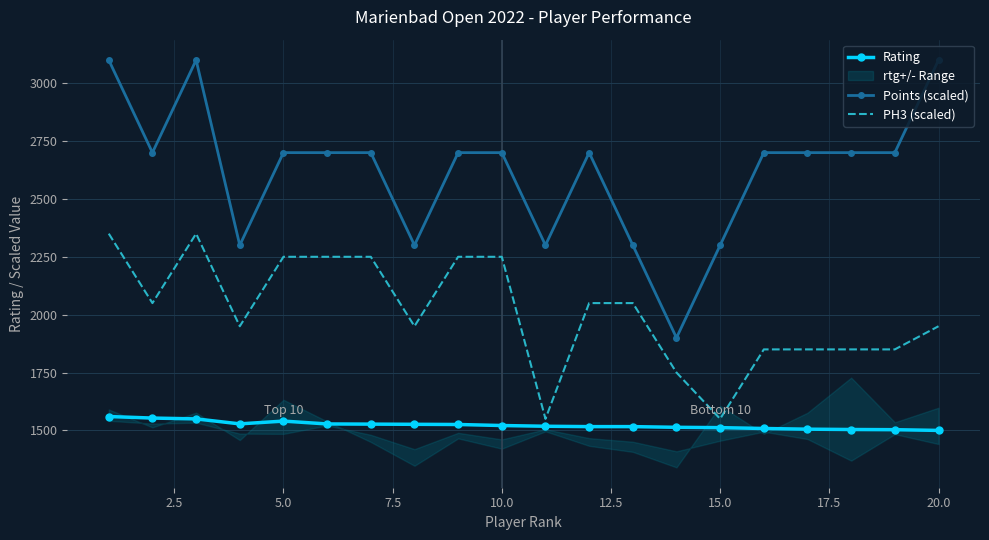

What is the lowest value of the Rating series?

1500.0